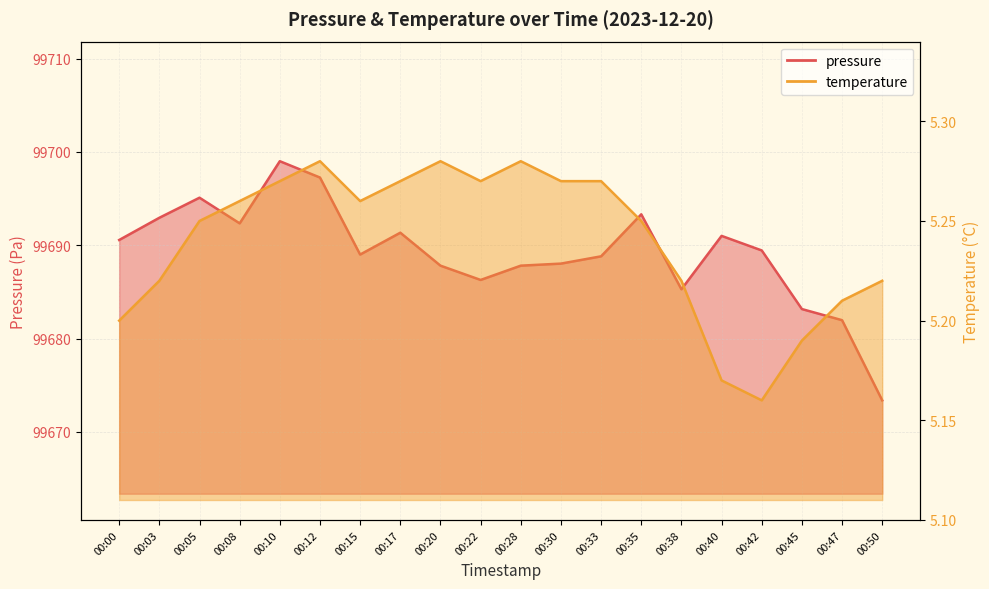

Where is pressure nearest to the value 99686?

00:22